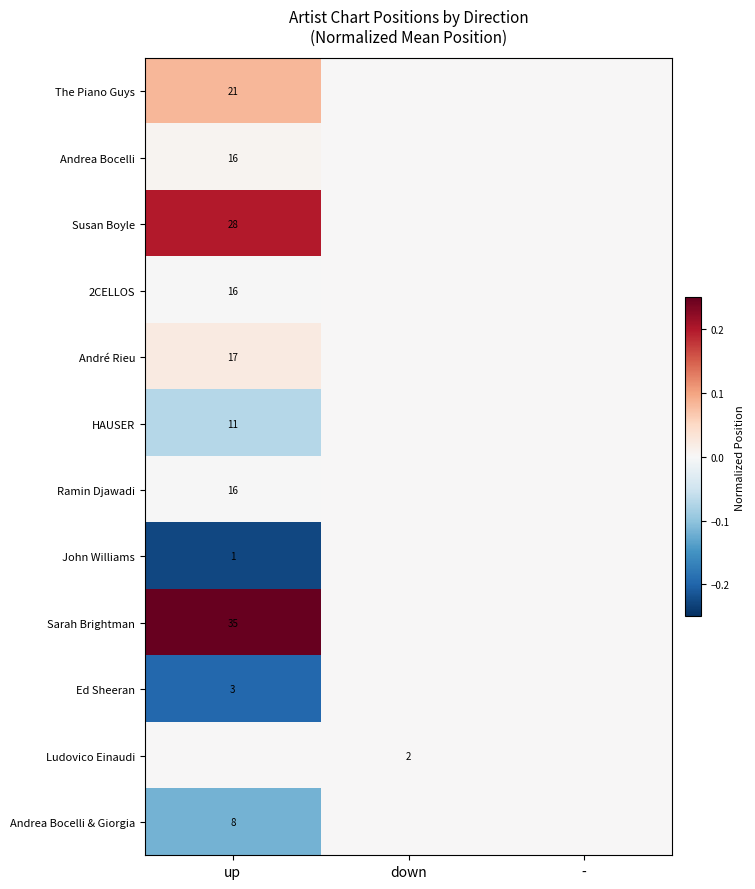

True or false: Ed Sheeran has a value of 4 at up.

False